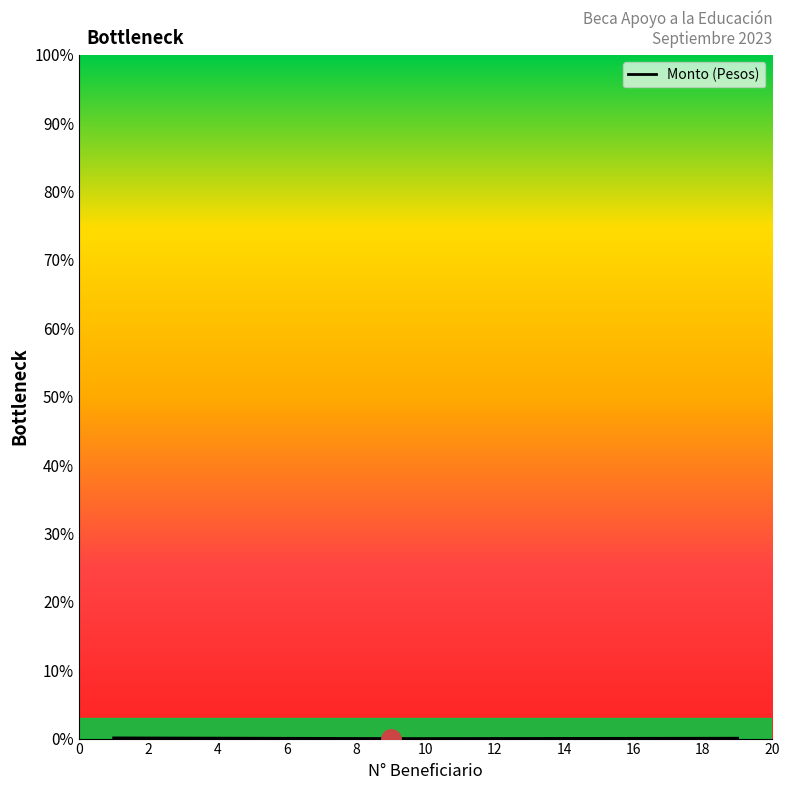

Does the chart have visible grid lines?

No